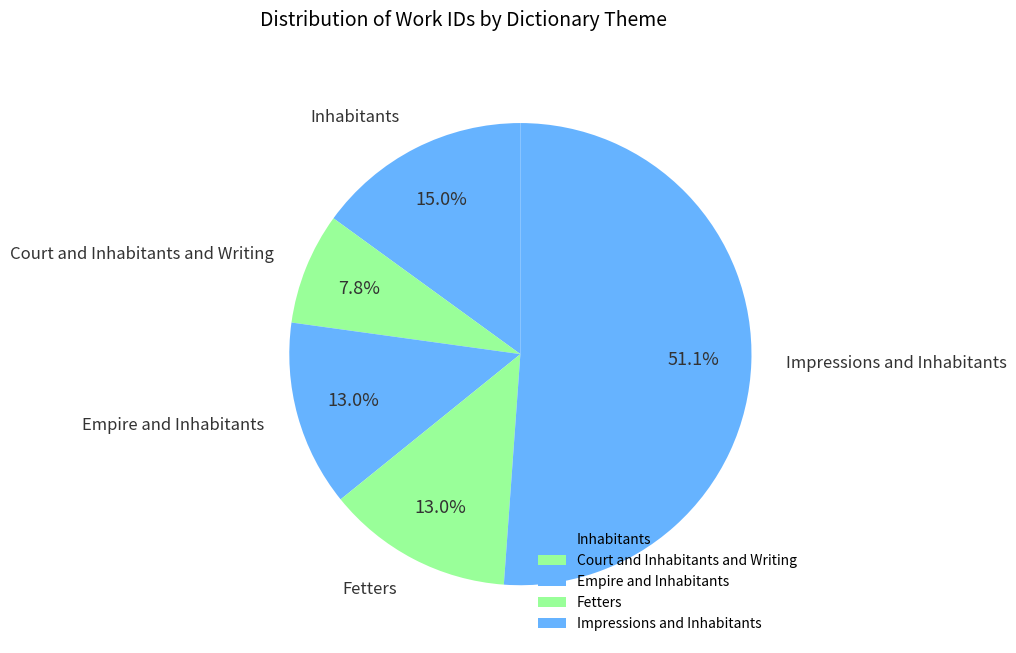

How many slices are in this pie chart?

5